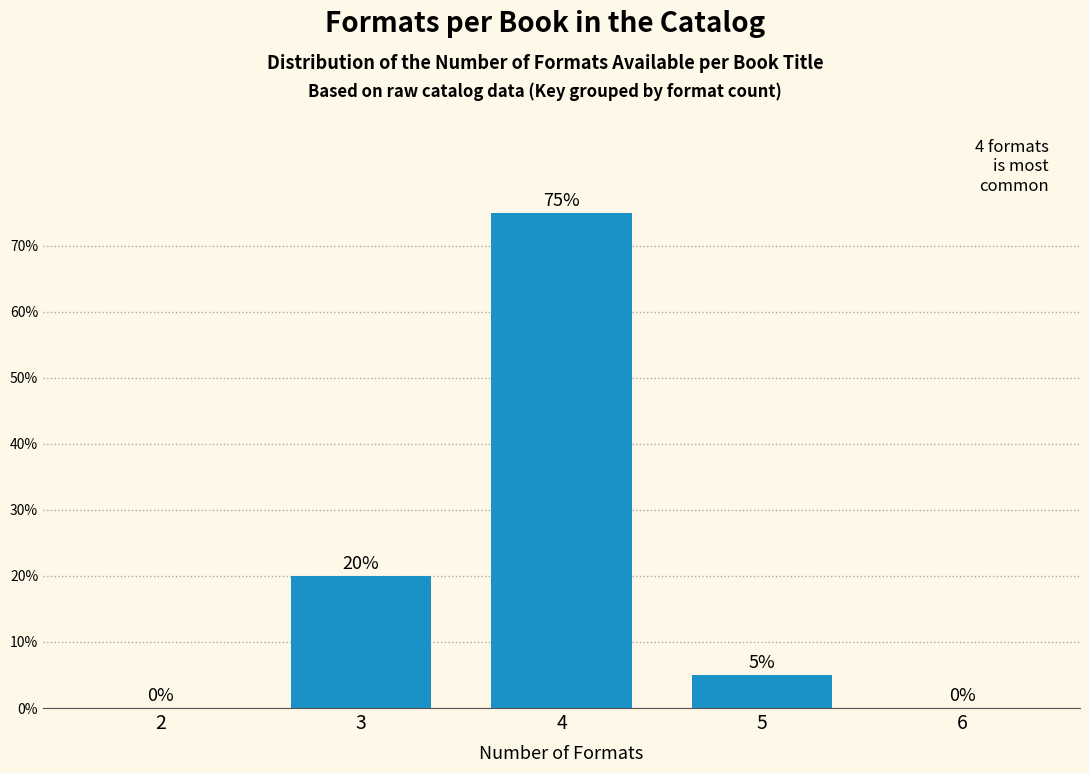

Reading left to right, what are all the values shown in this chart?

2=0	3=20	4=75	5=5	6=0